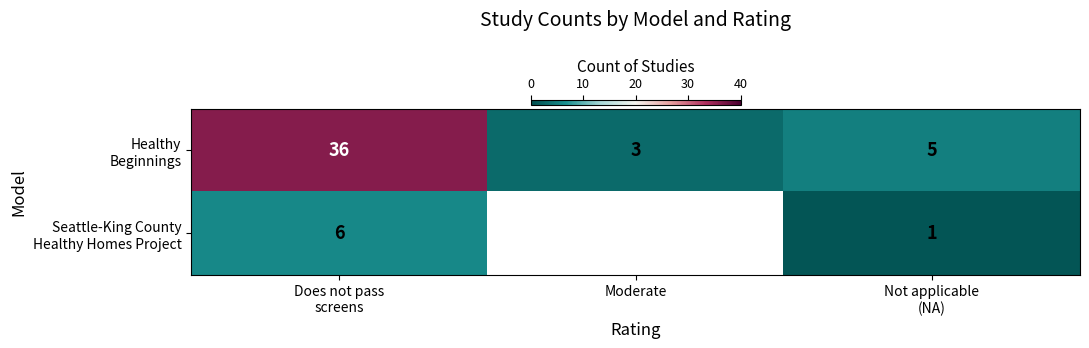

The Healthy Beginnings series shows 49.8 at Does not pass screens. True or false?

False